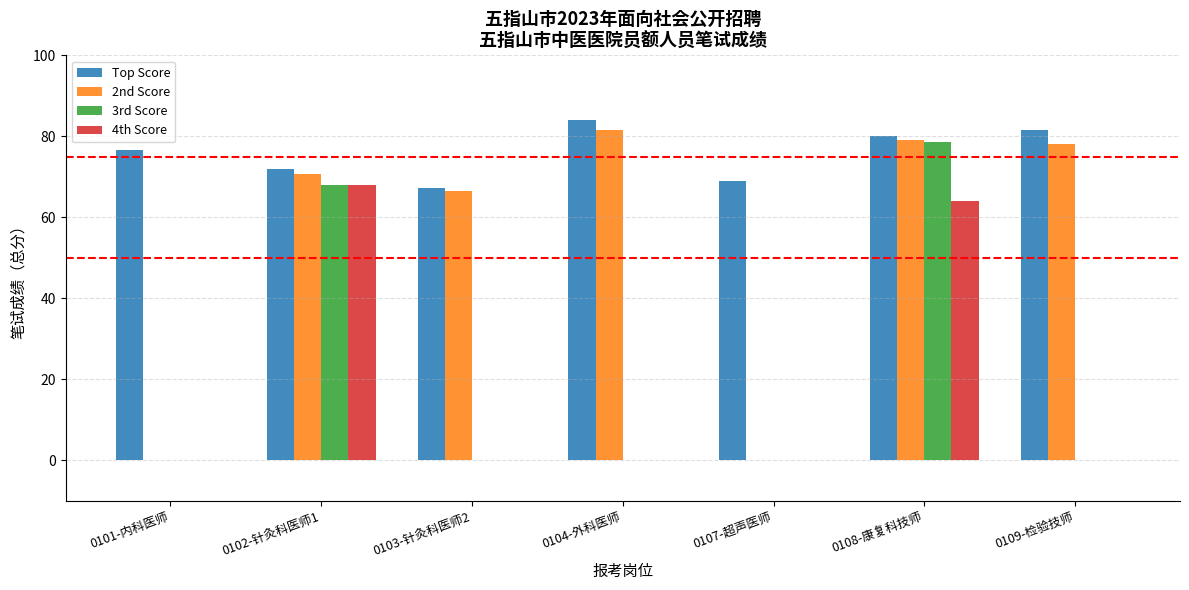

At which label does 4th Score reach its peak?

0102-针灸科医师1